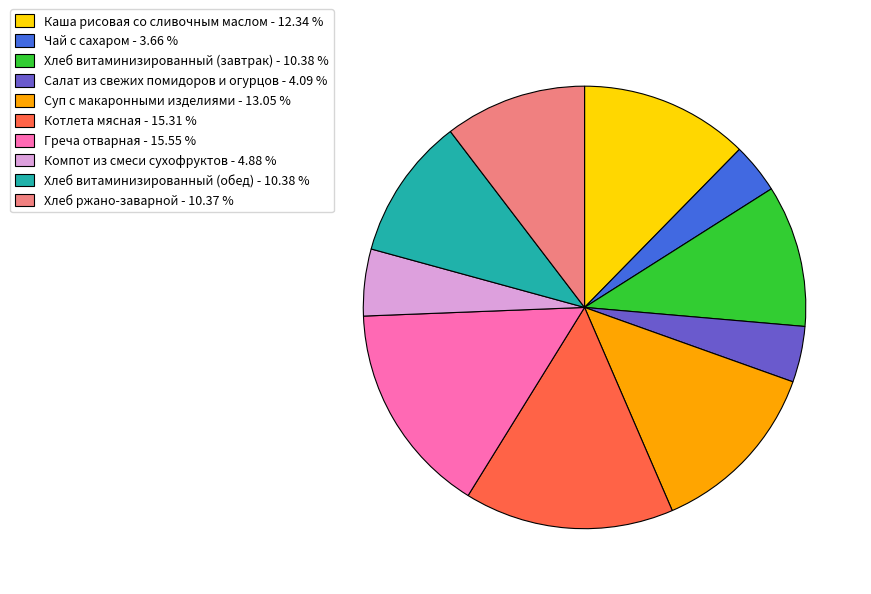

How many segments does this pie chart have?

10